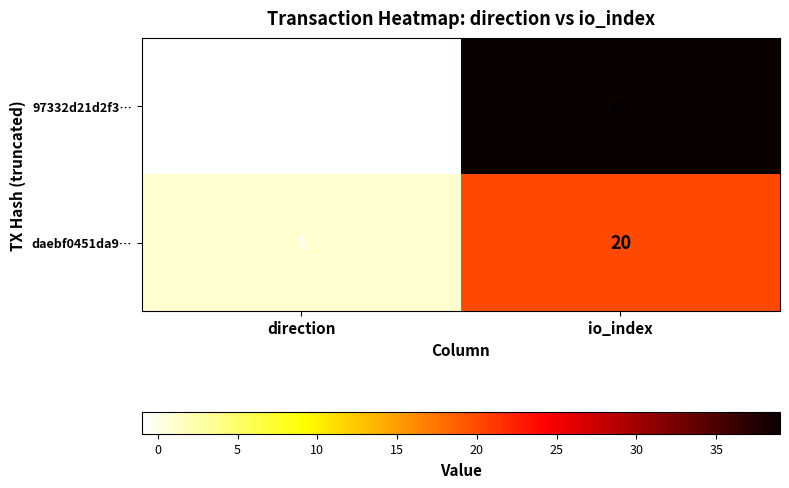

Where is 97332d21d2f3… nearest to the value 19?

direction